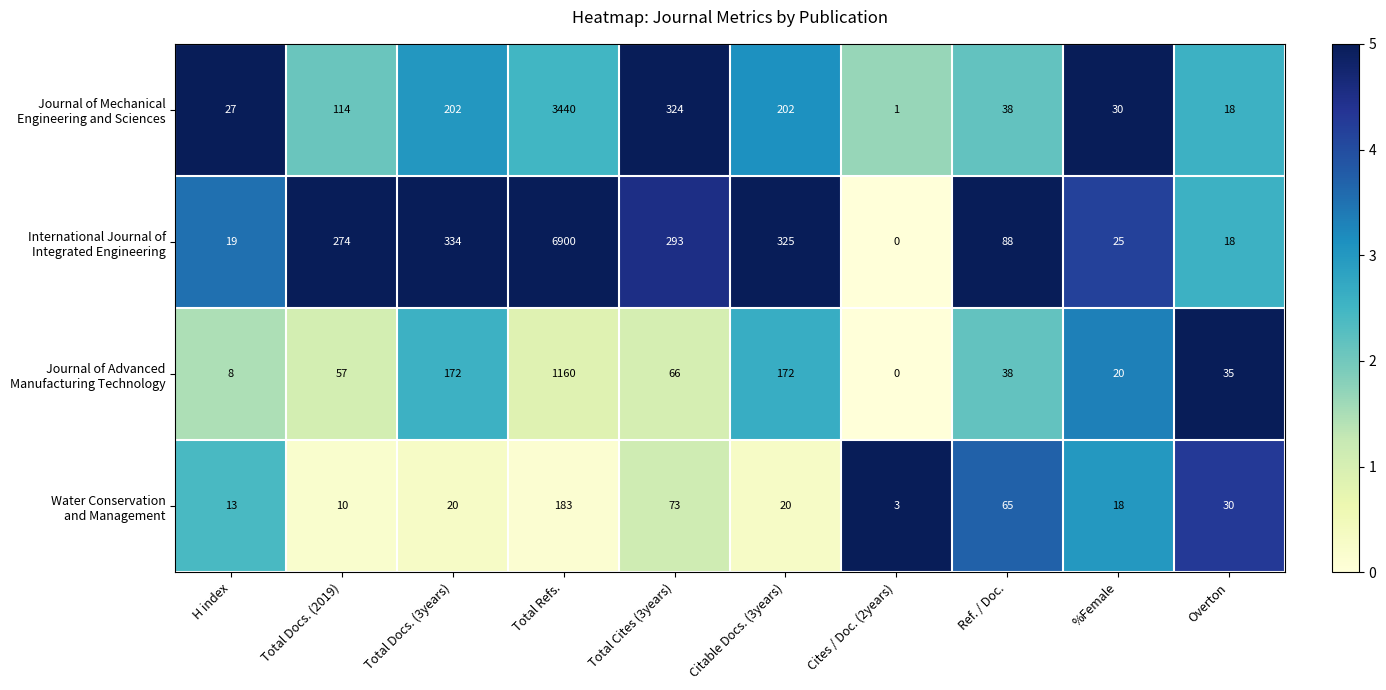

Which category has the lowest value across all series?

Cites / Doc. (2years)